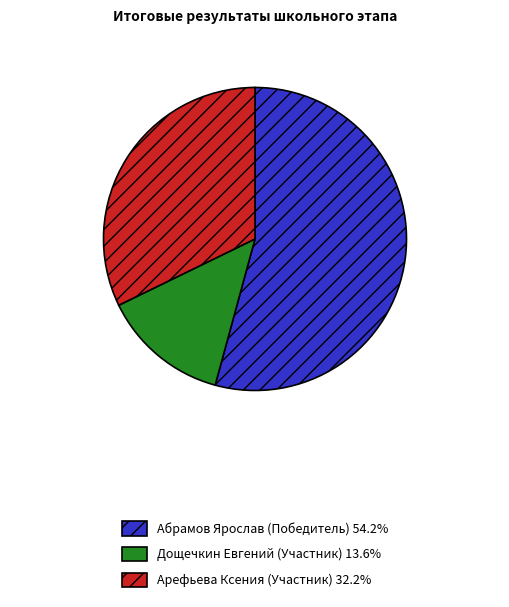

What is the ratio of the value at Арефьева Ксения (Участник) to the value at Дощечкин Евгений (Участник)?

2.4